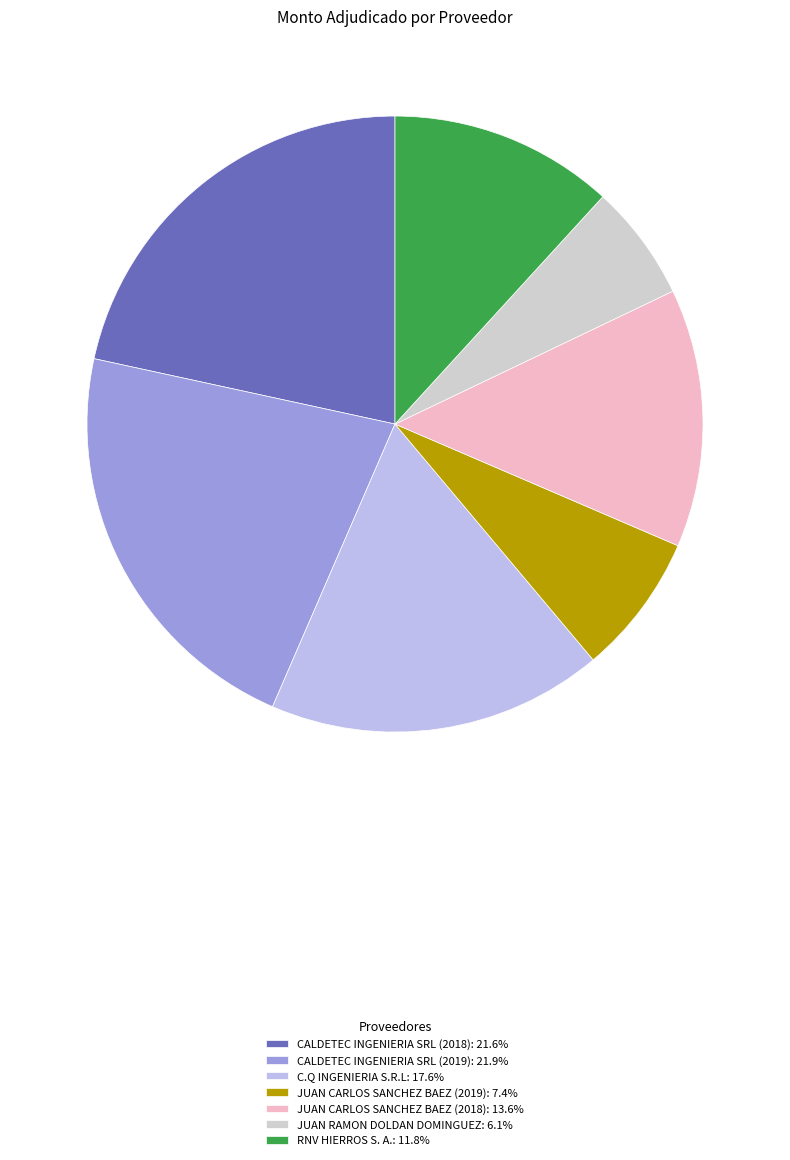

Does RNV HIERROS S. A. account for over 50% of the chart?

No